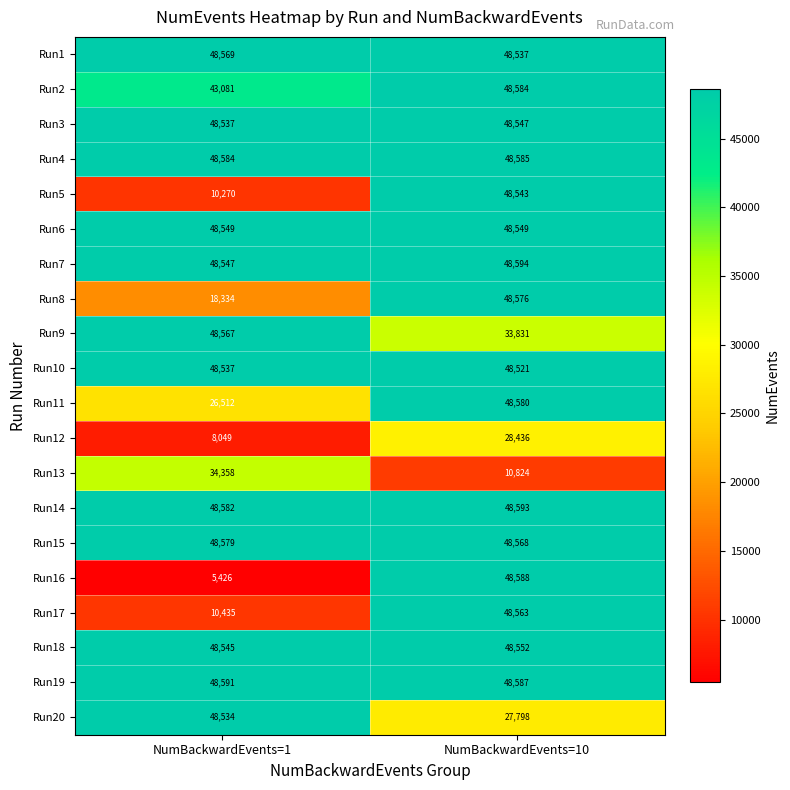

Between NumBackwardEvents=1 and NumBackwardEvents=10, which series saw the biggest shift?

Run16